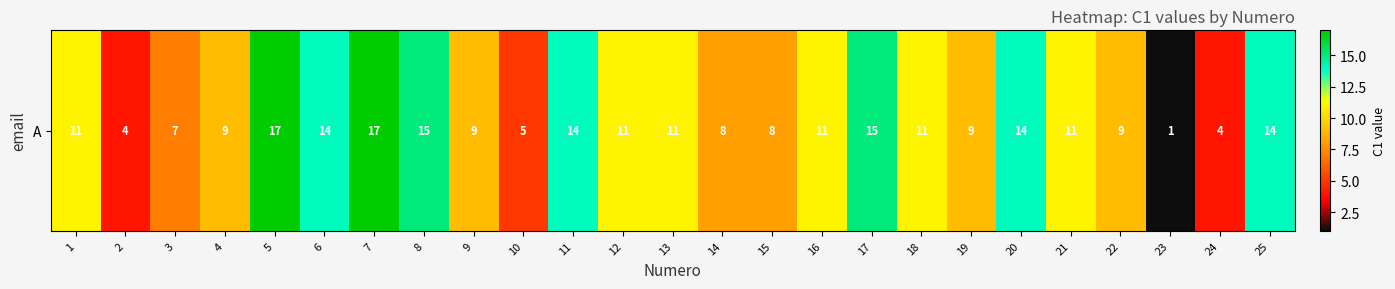

What is the difference between the second highest and minimum values?

16